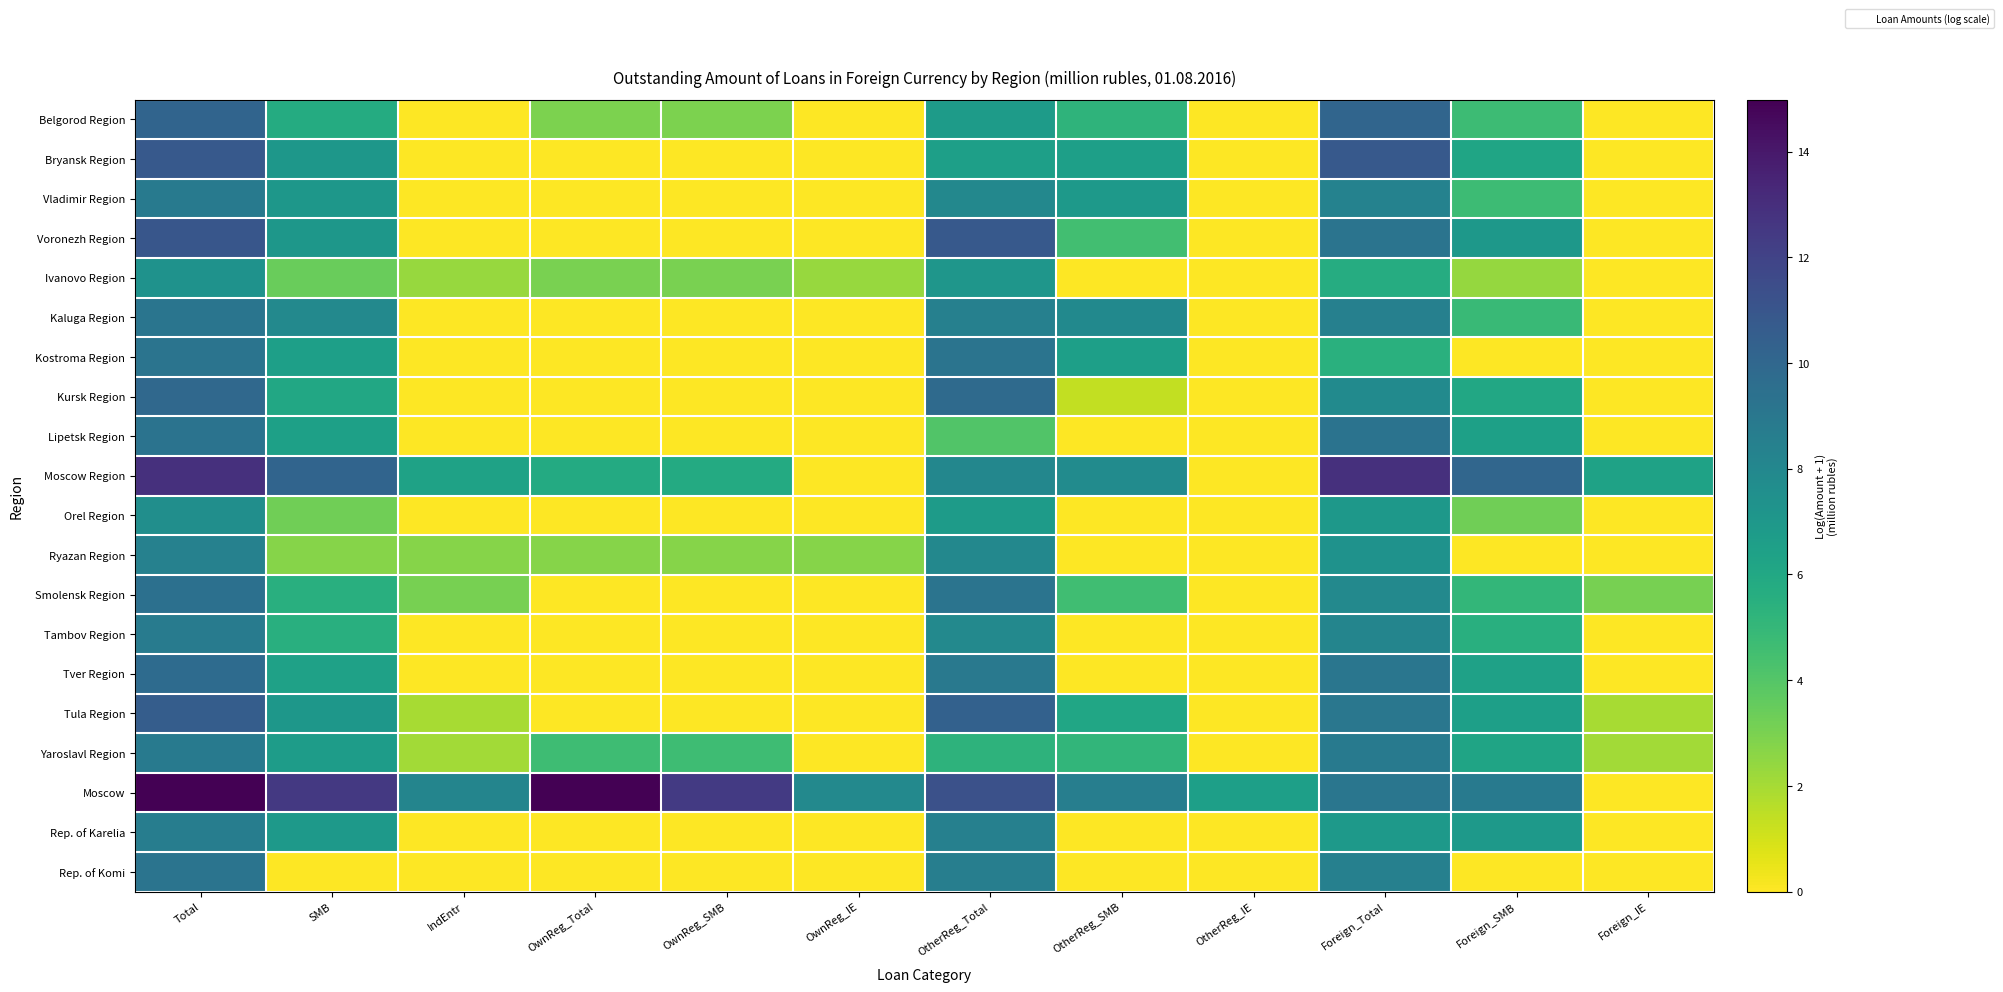

Reading left to right, what are all the values shown in this chart?

Belgorod Region: Total=10.1	SMB=5.7	IndEntr=0.0	OwnReg_Total=2.9	OwnReg_SMB=2.9	OwnReg_IE=0.0	OtherReg_Total=6.8	OtherReg_SMB=5.2	OtherReg_IE=0.0	Foreign_Total=10.1	Foreign_SMB=4.7	Foreign_IE=0.0
Bryansk Region: Total=10.8	SMB=7.1	IndEntr=0.0	OwnReg_Total=0.0	OwnReg_SMB=0.0	OwnReg_IE=0.0	OtherReg_Total=6.5	OtherReg_SMB=6.5	OtherReg_IE=0.0	Foreign_Total=10.8	Foreign_SMB=6.2	Foreign_IE=0.0
Vladimir Region: Total=8.9	SMB=7.0	IndEntr=0.0	OwnReg_Total=0.0	OwnReg_SMB=0.0	OwnReg_IE=0.0	OtherReg_Total=8.0	OtherReg_SMB=6.9	OtherReg_IE=0.0	Foreign_Total=8.3	Foreign_SMB=4.7	Foreign_IE=0.0
Voronezh Region: Total=11.0	SMB=7.1	IndEntr=0.0	OwnReg_Total=0.0	OwnReg_SMB=0.0	OwnReg_IE=0.0	OtherReg_Total=10.8	OtherReg_SMB=4.5	OtherReg_IE=0.0	Foreign_Total=9.2	Foreign_SMB=7.0	Foreign_IE=0.0
Ivanovo Region: Total=7.3	SMB=3.4	IndEntr=2.3	OwnReg_Total=3.0	OwnReg_SMB=3.0	OwnReg_IE=2.3	OtherReg_Total=7.1	OtherReg_SMB=0.0	OtherReg_IE=0.0	Foreign_Total=5.7	Foreign_SMB=2.4	Foreign_IE=0.0
Kaluga Region: Total=9.1	SMB=7.9	IndEntr=0.0	OwnReg_Total=0.0	OwnReg_SMB=0.0	OwnReg_IE=0.0	OtherReg_Total=8.4	OtherReg_SMB=7.9	OtherReg_IE=0.0	Foreign_Total=8.5	Foreign_SMB=4.8	Foreign_IE=0.0
Kostroma Region: Total=9.2	SMB=6.5	IndEntr=0.0	OwnReg_Total=0.0	OwnReg_SMB=0.0	OwnReg_IE=0.0	OtherReg_Total=9.2	OtherReg_SMB=6.5	OtherReg_IE=0.0	Foreign_Total=5.5	Foreign_SMB=0.0	Foreign_IE=0.0
Kursk Region: Total=9.9	SMB=6.0	IndEntr=0.0	OwnReg_Total=0.0	OwnReg_SMB=0.0	OwnReg_IE=0.0	OtherReg_Total=9.8	OtherReg_SMB=1.4	OtherReg_IE=0.0	Foreign_Total=7.8	Foreign_SMB=6.0	Foreign_IE=0.0
Lipetsk Region: Total=9.3	SMB=6.5	IndEntr=0.0	OwnReg_Total=0.0	OwnReg_SMB=0.0	OwnReg_IE=0.0	OtherReg_Total=4.1	OtherReg_SMB=0.0	OtherReg_IE=0.0	Foreign_Total=9.3	Foreign_SMB=6.5	Foreign_IE=0.0
Moscow Region: Total=12.9	SMB=10.2	IndEntr=6.4	OwnReg_Total=5.8	OwnReg_SMB=5.8	OwnReg_IE=0.0	OtherReg_Total=8.0	OtherReg_SMB=7.7	OtherReg_IE=0.0	Foreign_Total=12.9	Foreign_SMB=10.1	Foreign_IE=6.4
Orel Region: Total=7.6	SMB=3.3	IndEntr=0.0	OwnReg_Total=0.0	OwnReg_SMB=0.0	OwnReg_IE=0.0	OtherReg_Total=6.8	OtherReg_SMB=0.0	OtherReg_IE=0.0	Foreign_Total=7.0	Foreign_SMB=3.3	Foreign_IE=0.0
Ryazan Region: Total=8.4	SMB=2.7	IndEntr=2.7	OwnReg_Total=2.7	OwnReg_SMB=2.7	OwnReg_IE=2.7	OtherReg_Total=8.0	OtherReg_SMB=0.0	OtherReg_IE=0.0	Foreign_Total=7.3	Foreign_SMB=0.0	Foreign_IE=0.0
Smolensk Region: Total=9.5	SMB=5.5	IndEntr=3.0	OwnReg_Total=0.0	OwnReg_SMB=0.0	OwnReg_IE=0.0	OtherReg_Total=9.2	OtherReg_SMB=4.6	OtherReg_IE=0.0	Foreign_Total=8.0	Foreign_SMB=5.0	Foreign_IE=3.0
Tambov Region: Total=8.7	SMB=5.5	IndEntr=0.0	OwnReg_Total=0.0	OwnReg_SMB=0.0	OwnReg_IE=0.0	OtherReg_Total=7.9	OtherReg_SMB=0.0	OtherReg_IE=0.0	Foreign_Total=8.2	Foreign_SMB=5.5	Foreign_IE=0.0
Tver Region: Total=9.7	SMB=6.4	IndEntr=0.0	OwnReg_Total=0.0	OwnReg_SMB=0.0	OwnReg_IE=0.0	OtherReg_Total=9.0	OtherReg_SMB=0.0	OtherReg_IE=0.0	Foreign_Total=9.1	Foreign_SMB=6.4	Foreign_IE=0.0
Tula Region: Total=10.6	SMB=7.0	IndEntr=1.9	OwnReg_Total=0.0	OwnReg_SMB=0.0	OwnReg_IE=0.0	OtherReg_Total=10.3	OtherReg_SMB=6.1	OtherReg_IE=0.0	Foreign_Total=9.0	Foreign_SMB=6.5	Foreign_IE=1.9
Yaroslavl Region: Total=8.9	SMB=6.7	IndEntr=2.1	OwnReg_Total=4.7	OwnReg_SMB=4.7	OwnReg_IE=0.0	OtherReg_Total=5.3	OtherReg_SMB=5.1	OtherReg_IE=0.0	Foreign_Total=8.8	Foreign_SMB=6.2	Foreign_IE=2.1
Moscow: Total=15.0	SMB=12.5	IndEntr=8.2	OwnReg_Total=15.0	OwnReg_SMB=12.4	OwnReg_IE=8.0	OtherReg_Total=11.3	OtherReg_SMB=8.6	OtherReg_IE=6.5	Foreign_Total=9.1	Foreign_SMB=8.9	Foreign_IE=0.0
Rep. of Karelia: Total=8.6	SMB=6.9	IndEntr=0.0	OwnReg_Total=0.0	OwnReg_SMB=0.0	OwnReg_IE=0.0	OtherReg_Total=8.5	OtherReg_SMB=0.0	OtherReg_IE=0.0	Foreign_Total=6.9	Foreign_SMB=6.9	Foreign_IE=0.0
Rep. of Komi: Total=9.2	SMB=0.0	IndEntr=0.0	OwnReg_Total=0.0	OwnReg_SMB=0.0	OwnReg_IE=0.0	OtherReg_Total=8.6	OtherReg_SMB=0.0	OtherReg_IE=0.0	Foreign_Total=8.5	Foreign_SMB=0.0	Foreign_IE=0.0